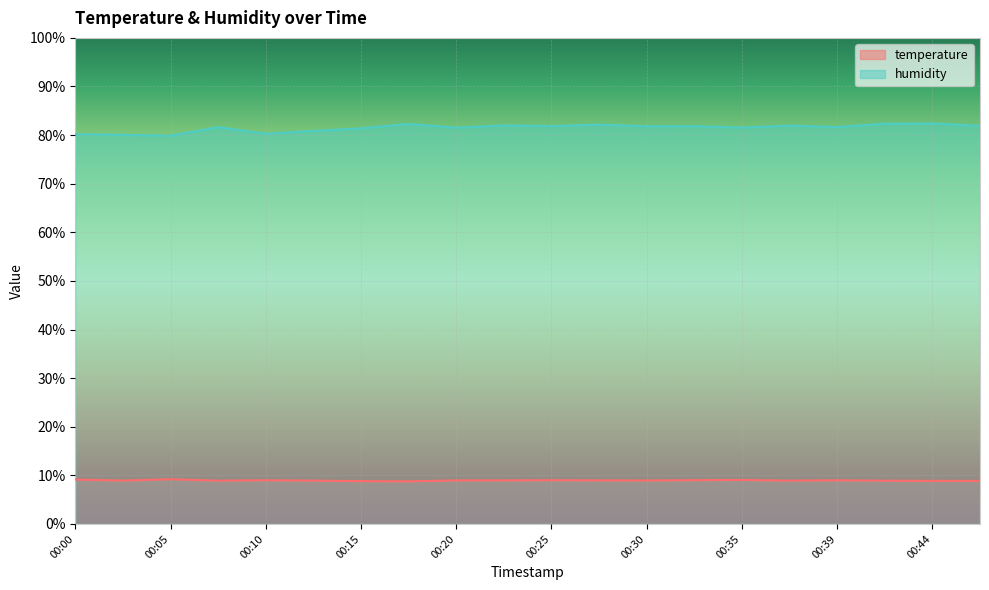

Is the value of humidity at 00:30 greater than the value of temperature at 00:03?

Yes